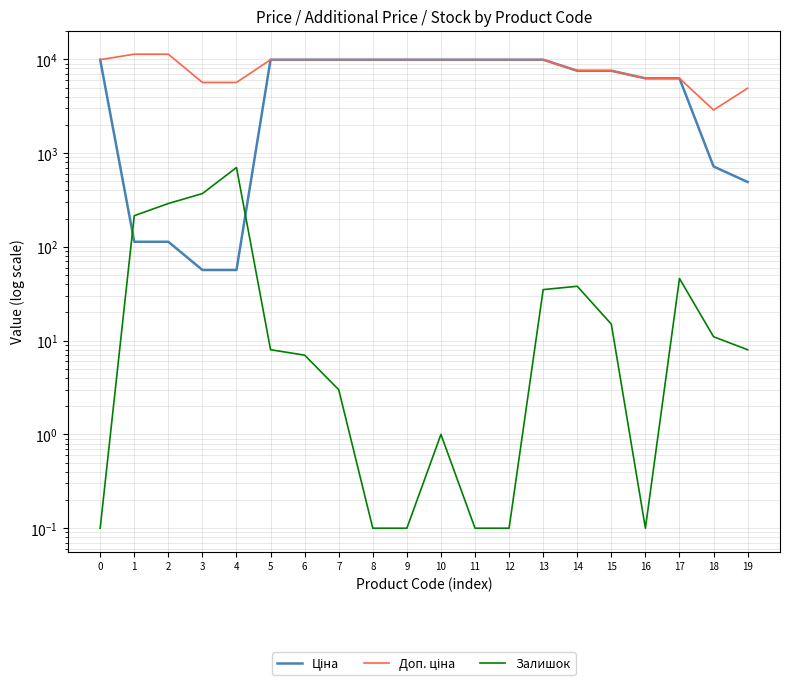

Which series has the largest range (max minus min)?

Ціна